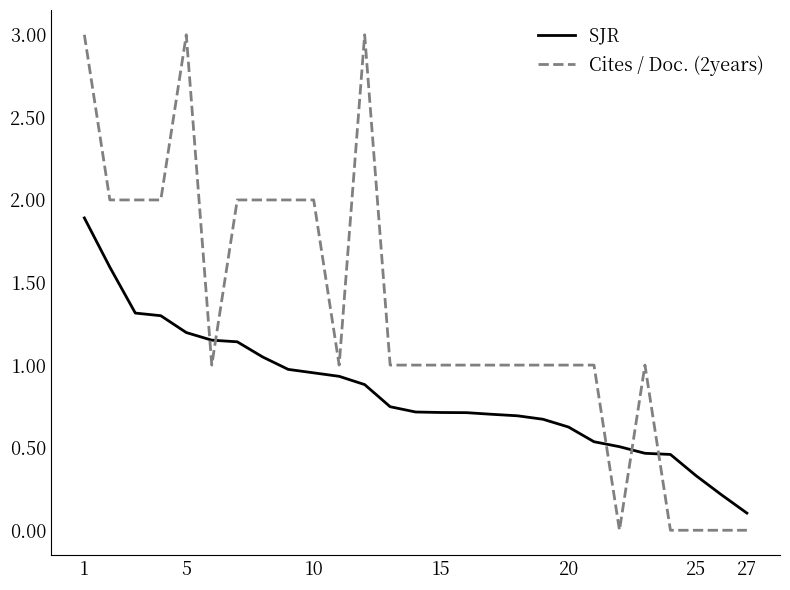

What is the highest value of the Cites / Doc. (2years) series?

3.0